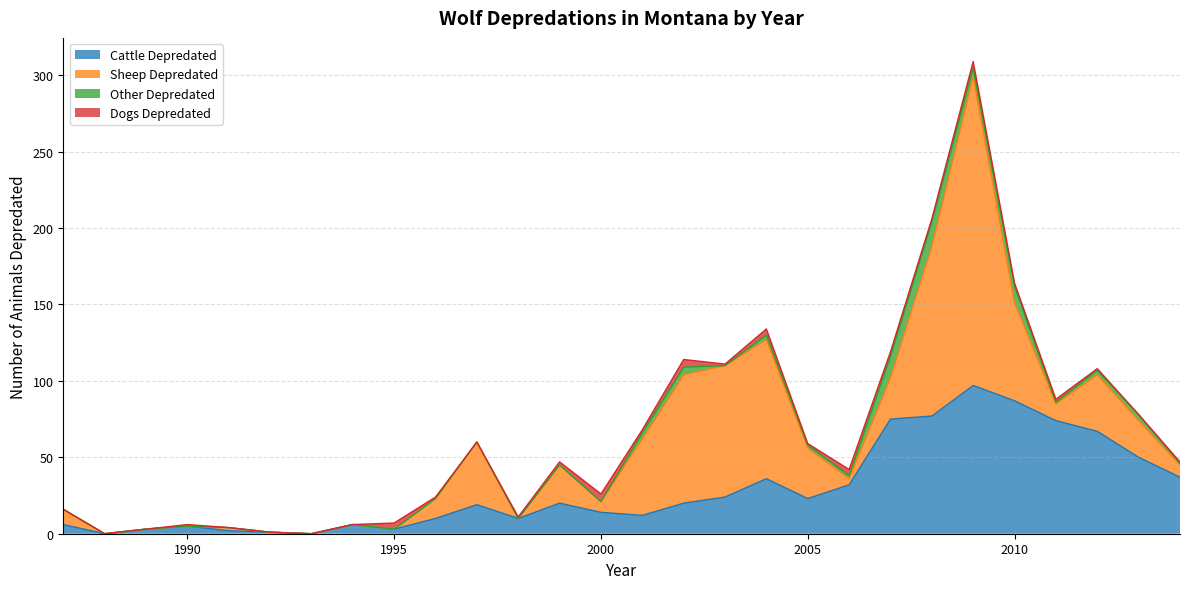

At which category does Dogs Depredated reach its first local peak?

1990